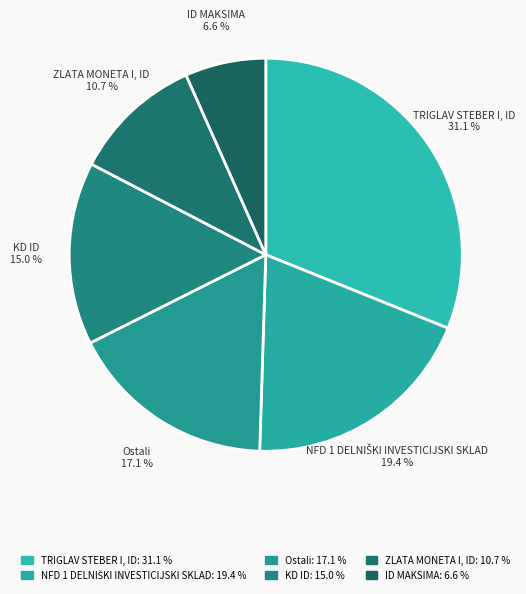

How many slices are in this pie chart?

6